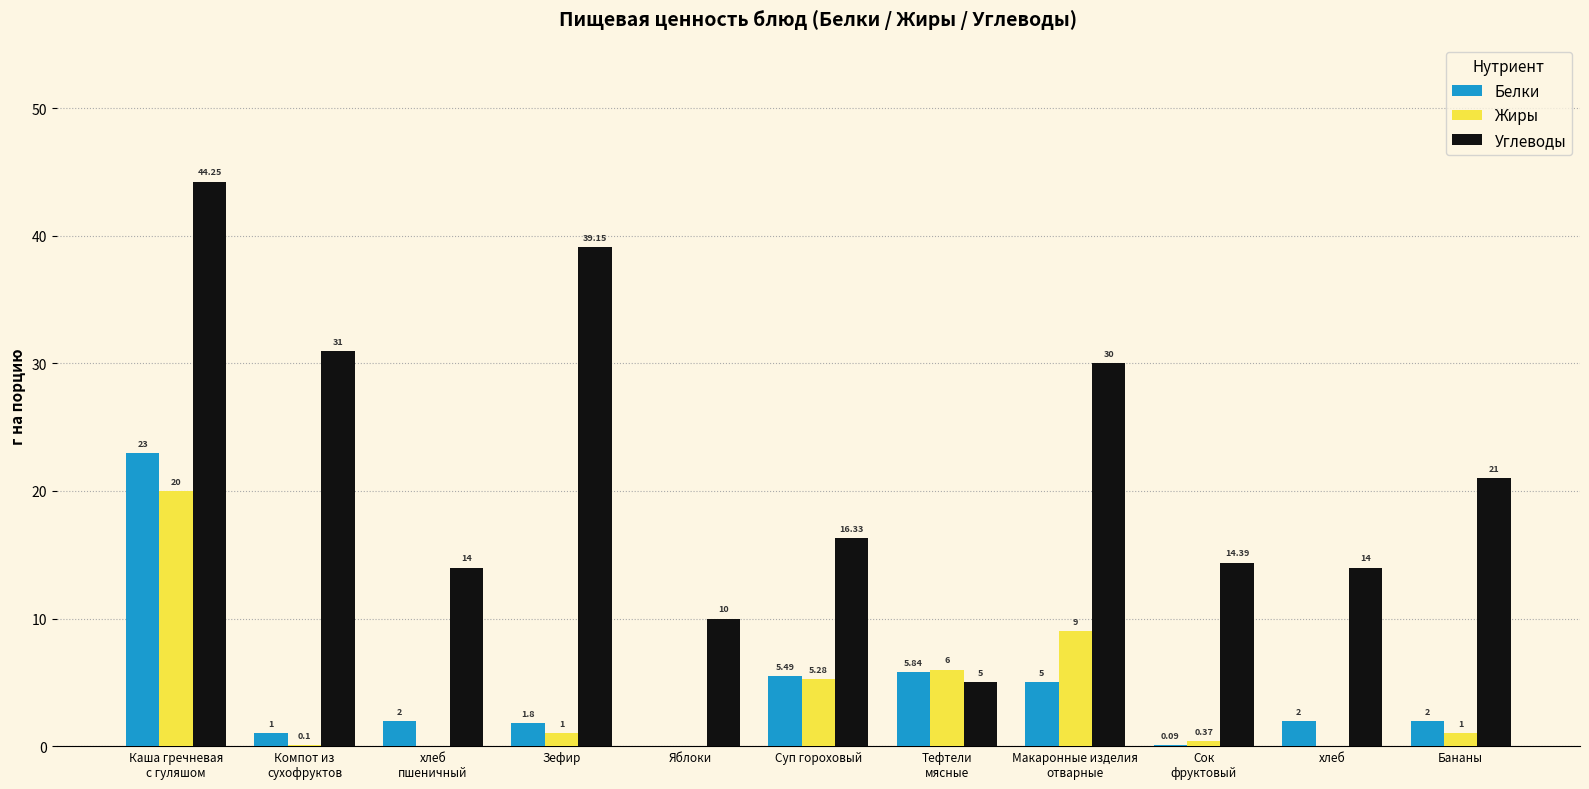

At which label is Жиры closest to 10?

Макаронные изделия
отварные